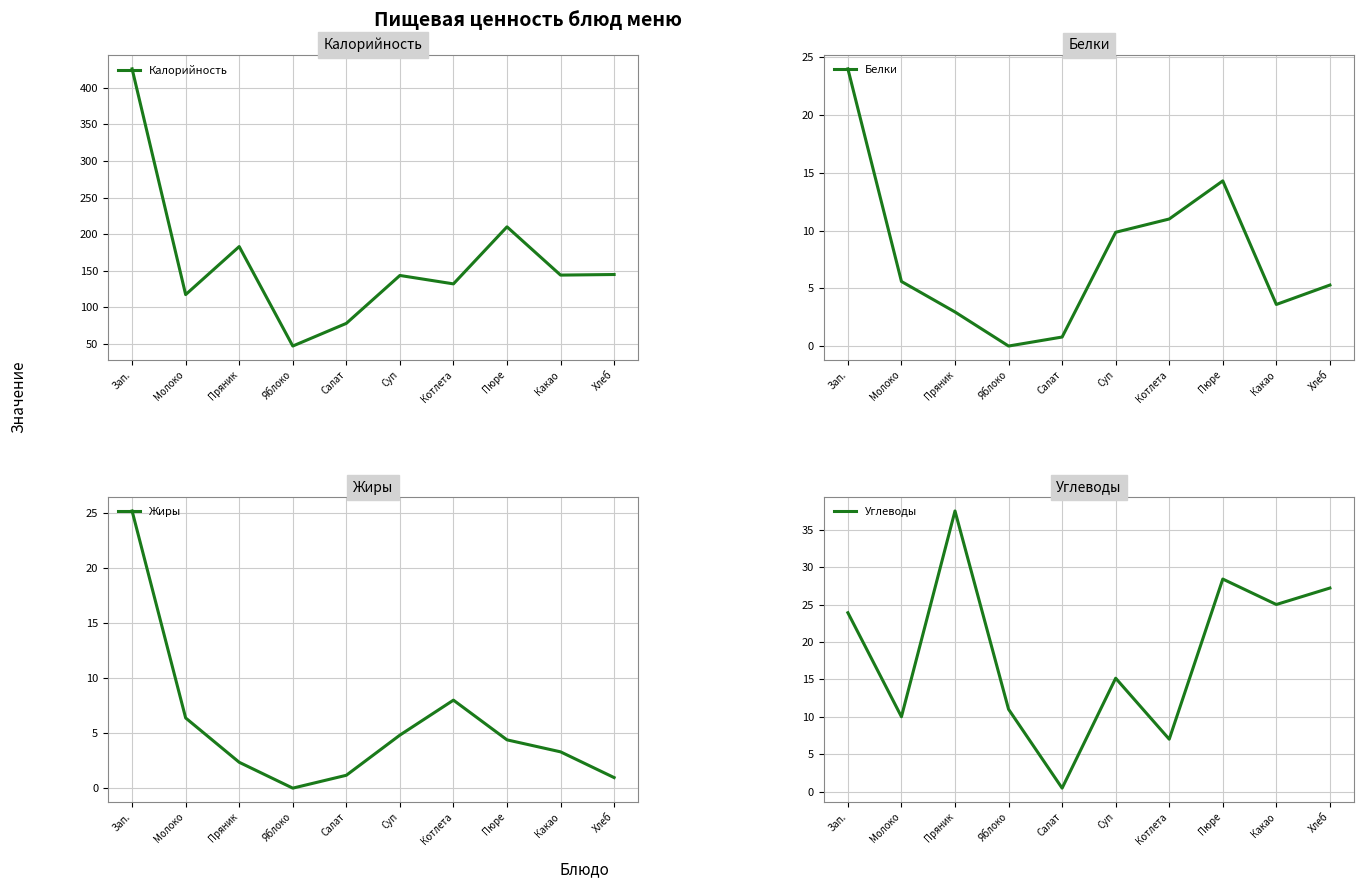

List the labels in order of Белки value, largest first.

Зап., Пюре, Котлета, Суп, Молоко, Хлеб, Какао, Пряник, Салат, Яблоко